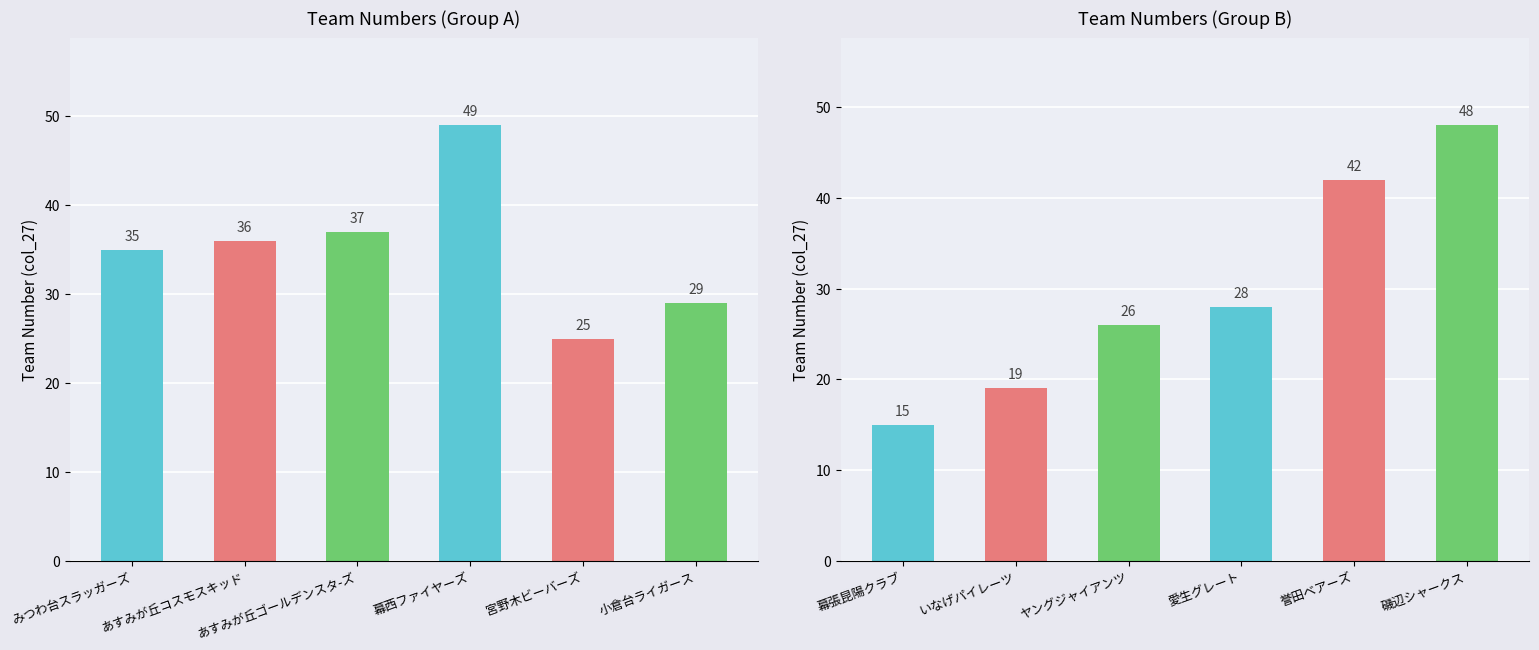

What is the difference between the maximum and minimum values?

34